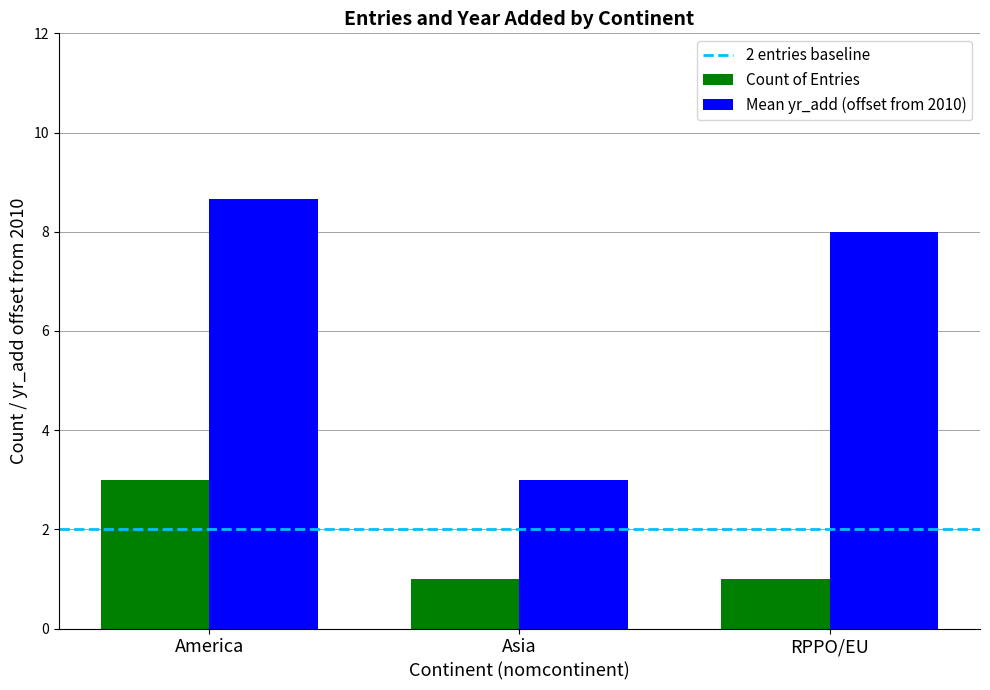

List the series in order of their overall mean, lowest first.

Count of Entries, Mean yr_add (offset from 2010)